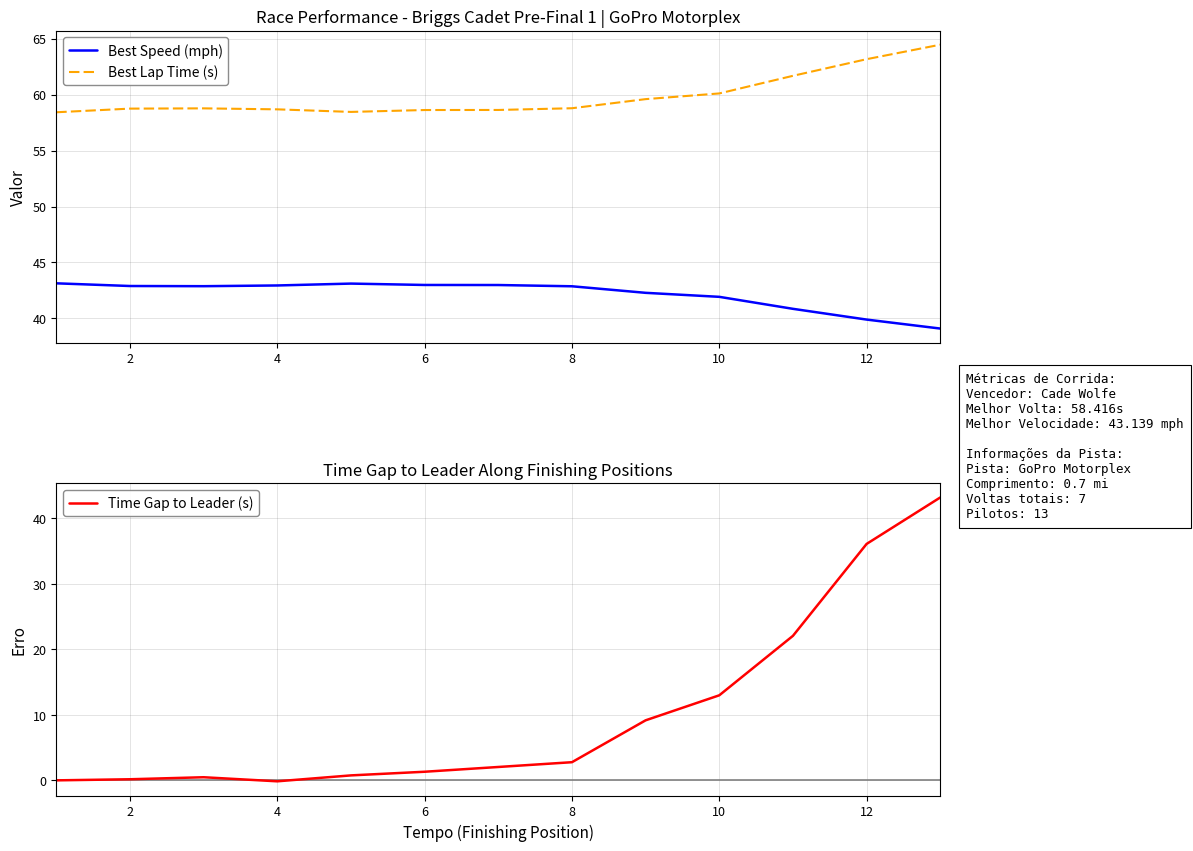

The Best Lap Time (s) series shows 18.4 at 12. True or false?

False